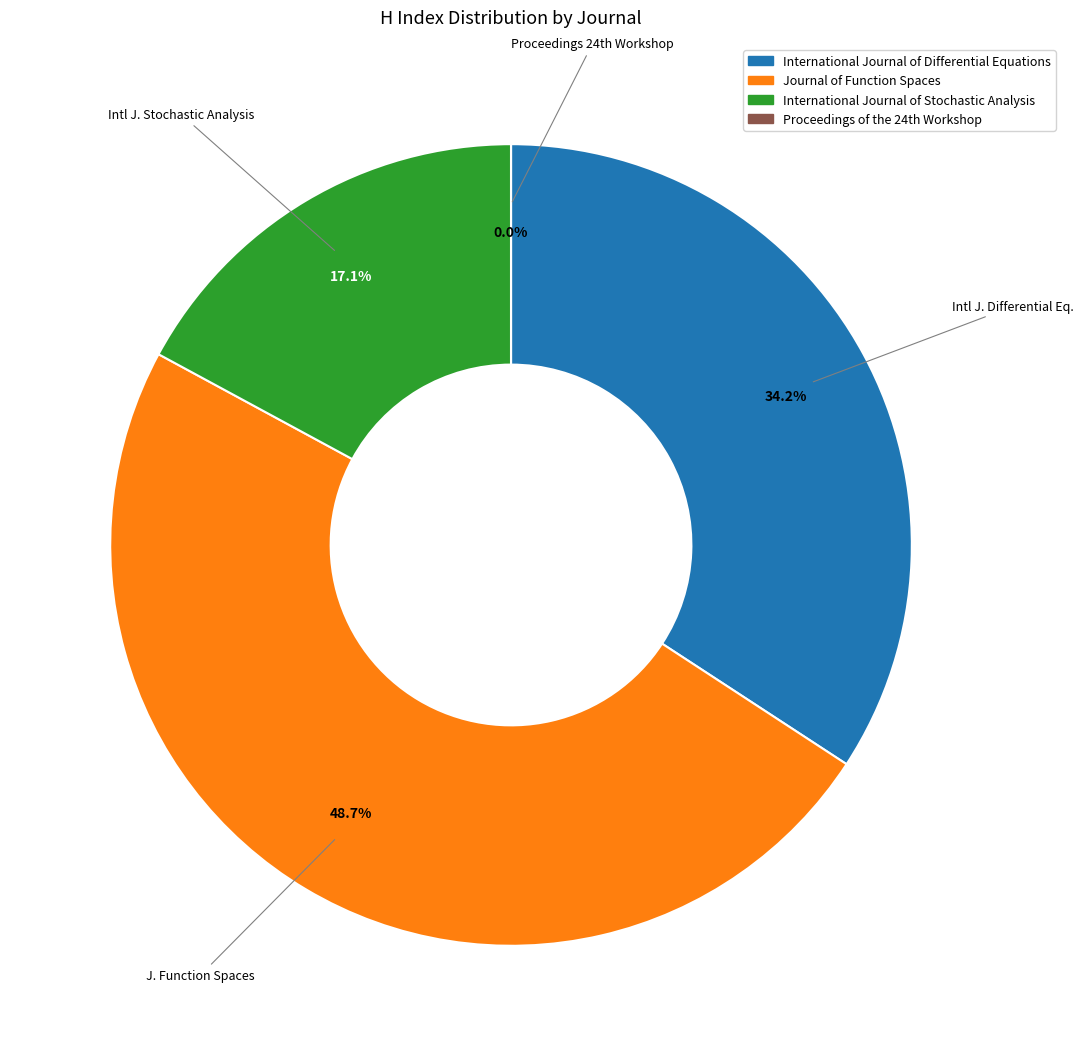

Does any single category account for the majority?

No